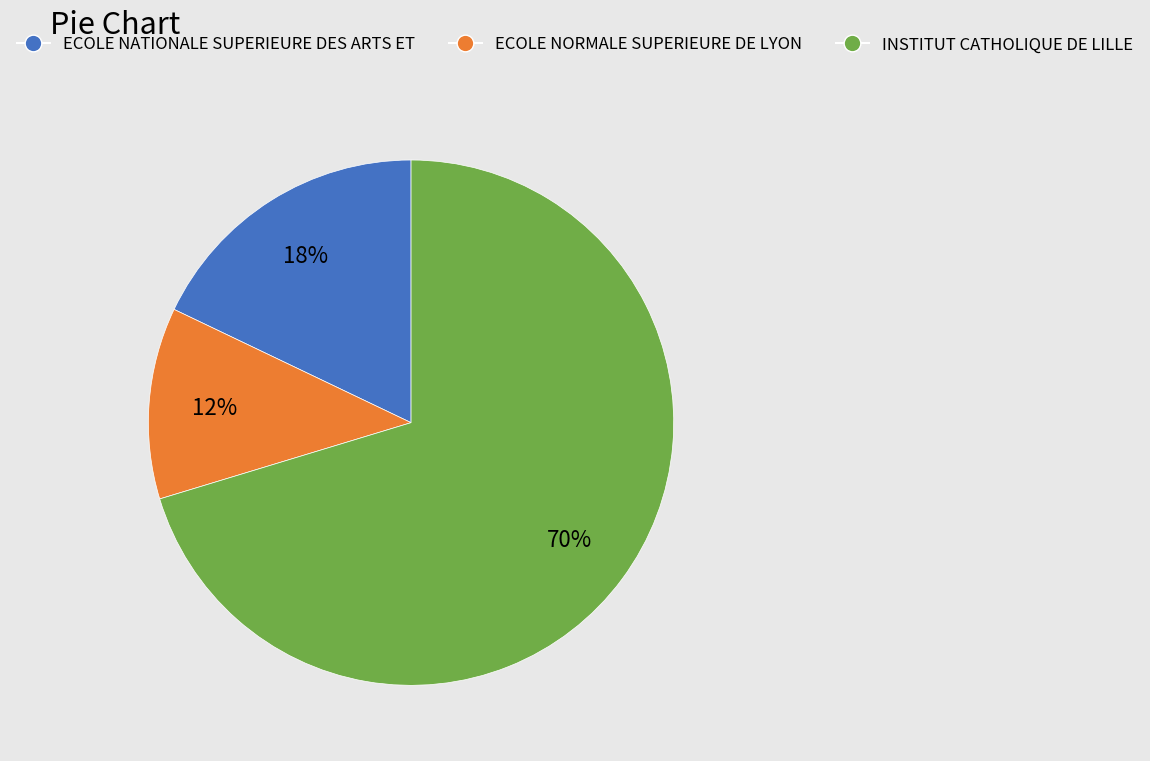

Is the sum of ECOLE NATIONALE SUPERIEURE DES ARTS ET and ECOLE NORMALE SUPERIEURE DE LYON greater than half?

No